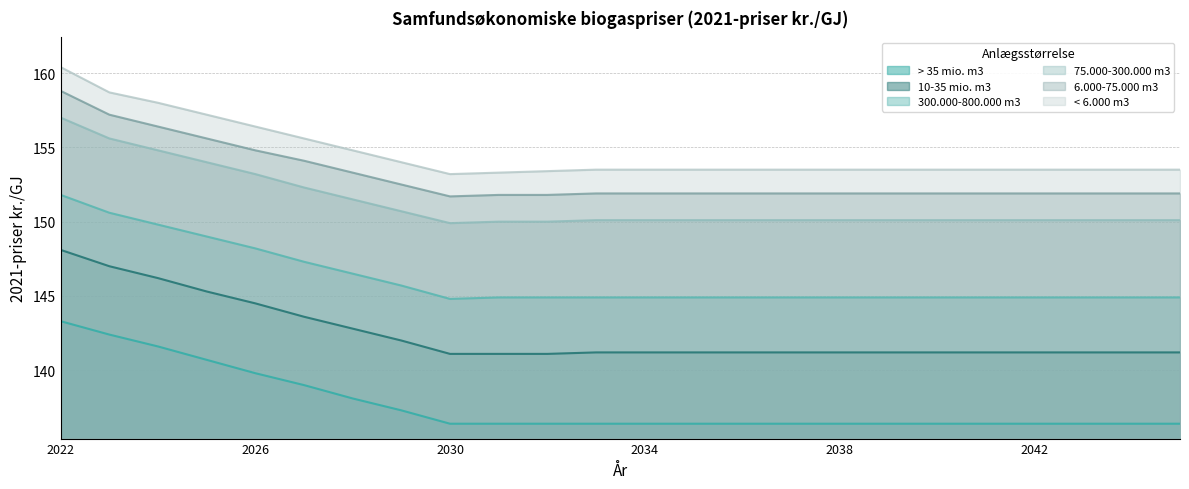

What is the difference between the maximum and minimum values in the 75.000-300.000 m3 series?

7.1